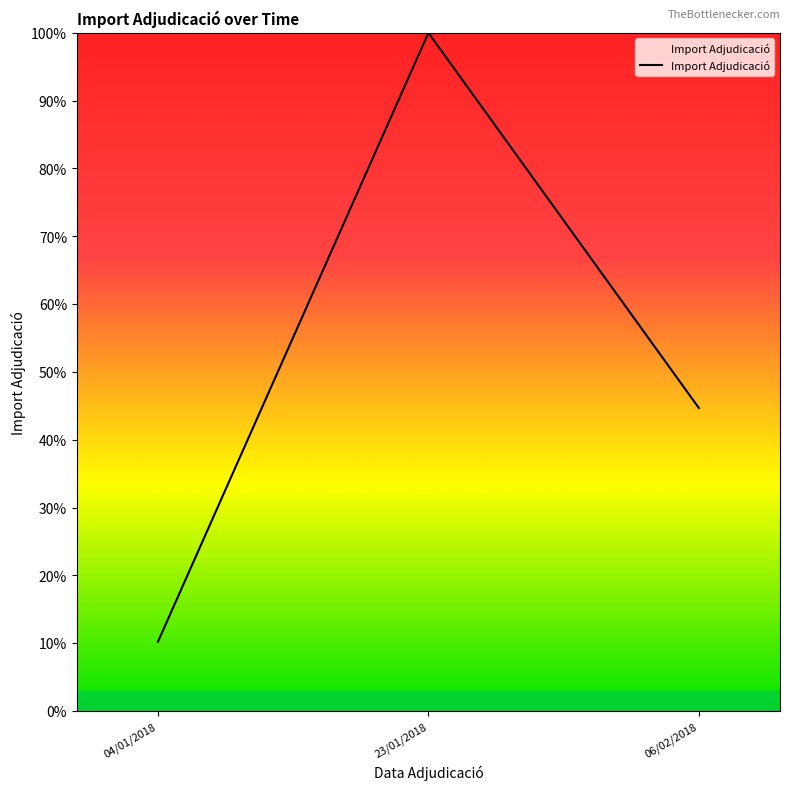

Which label corresponds to the smallest value in the chart?

04/01/2018